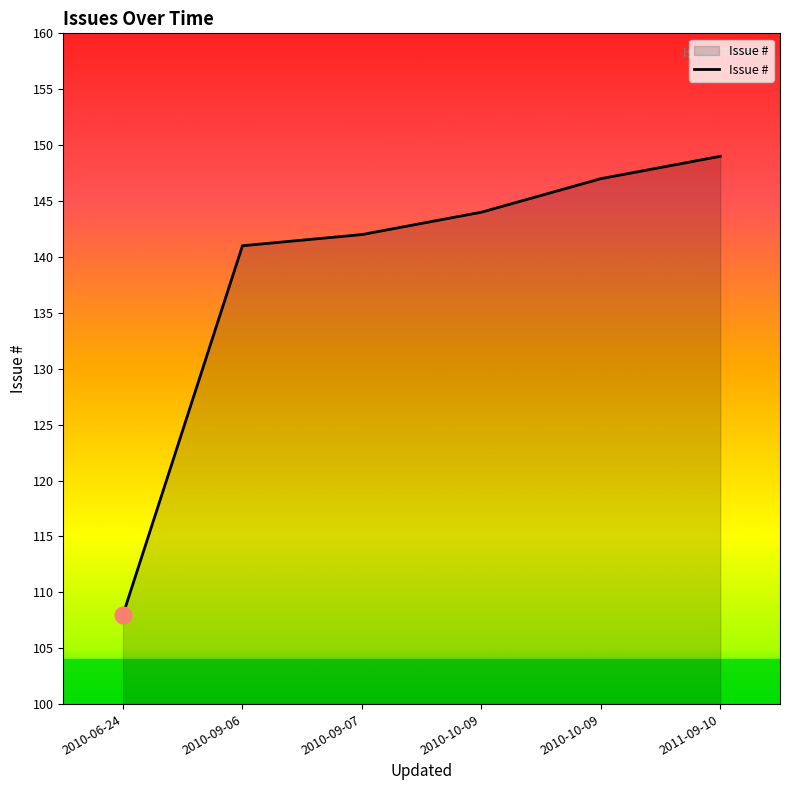

How many lines are shown in the chart?

1